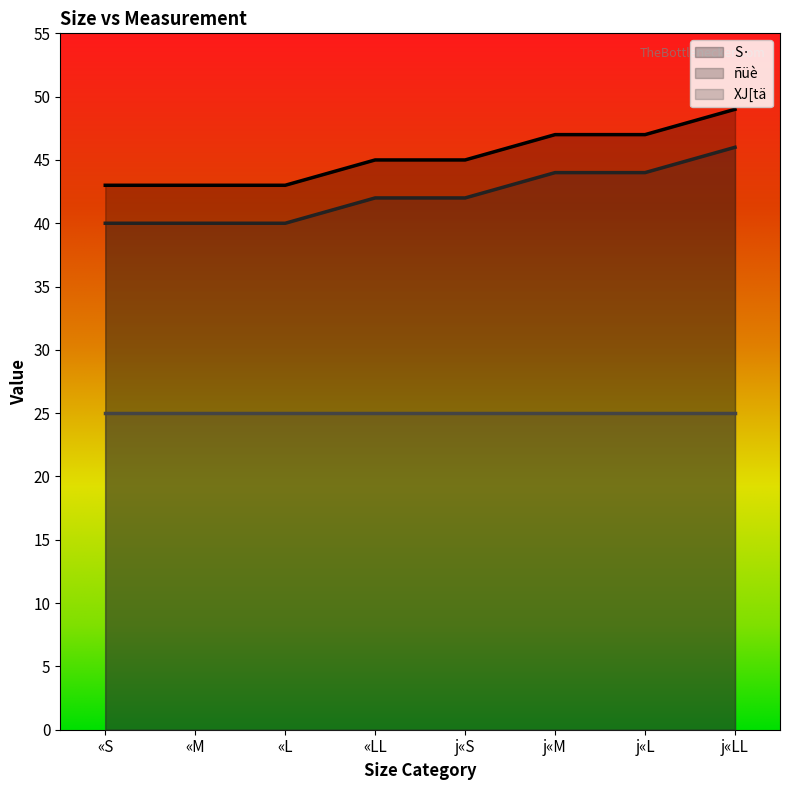

What is the greatest value displayed?

49